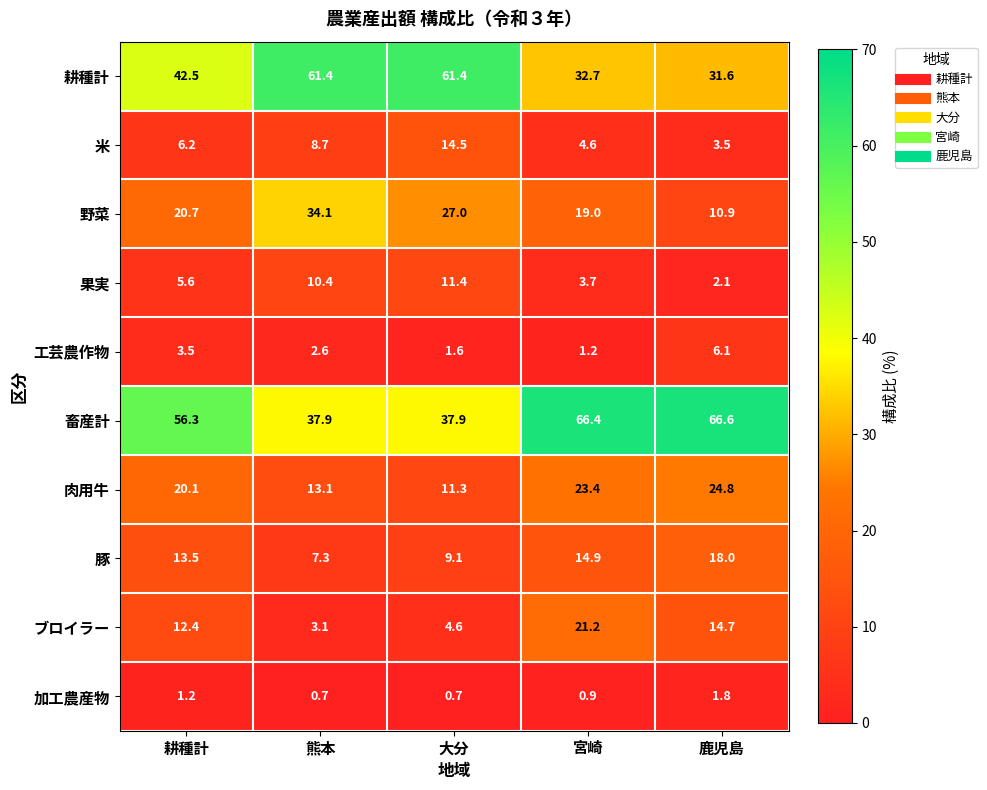

What is the total value across all series at 鹿児島?

180.1